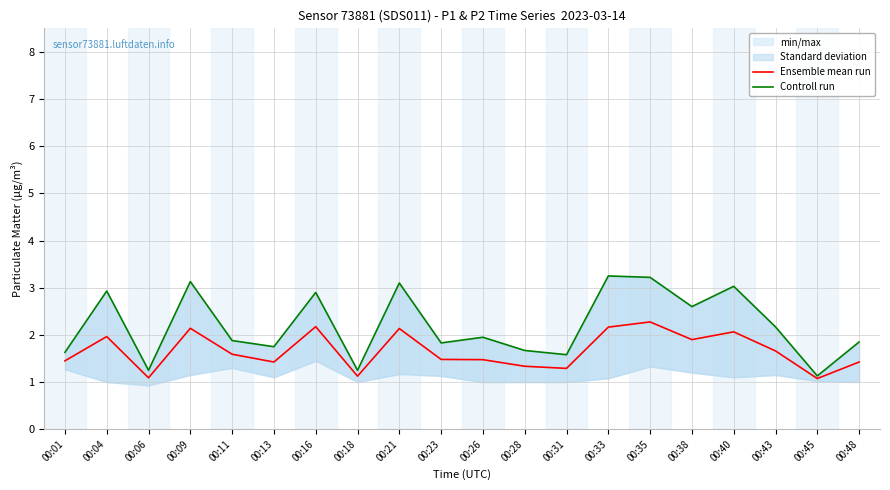

Where is the first local maximum for Controll run?

00:04